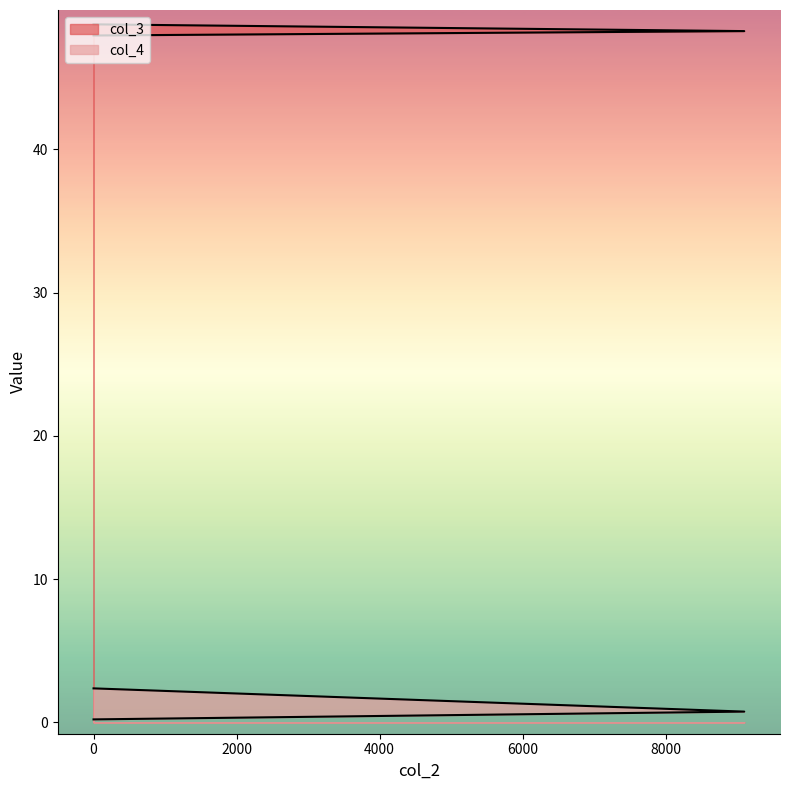

List the series in order of their overall mean, lowest first.

col_4, col_3